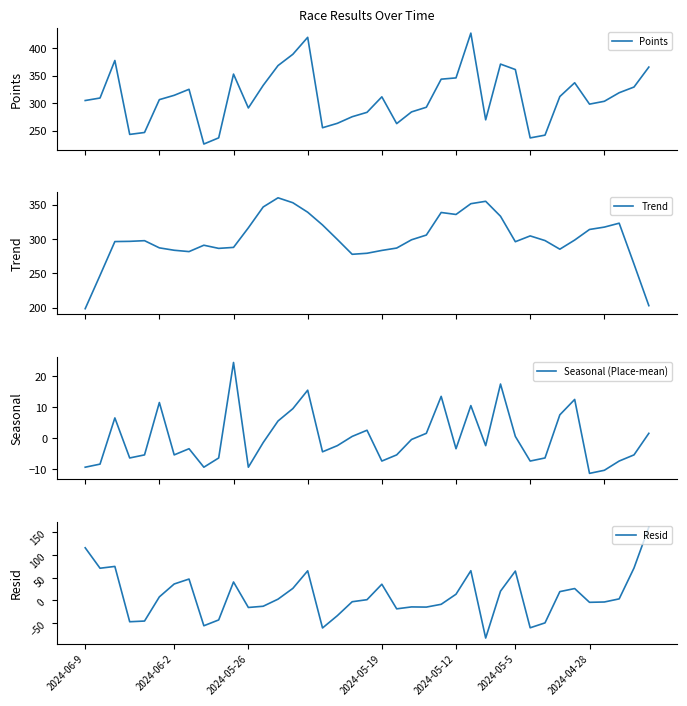

How many values in the Resid series exceed 2?

20